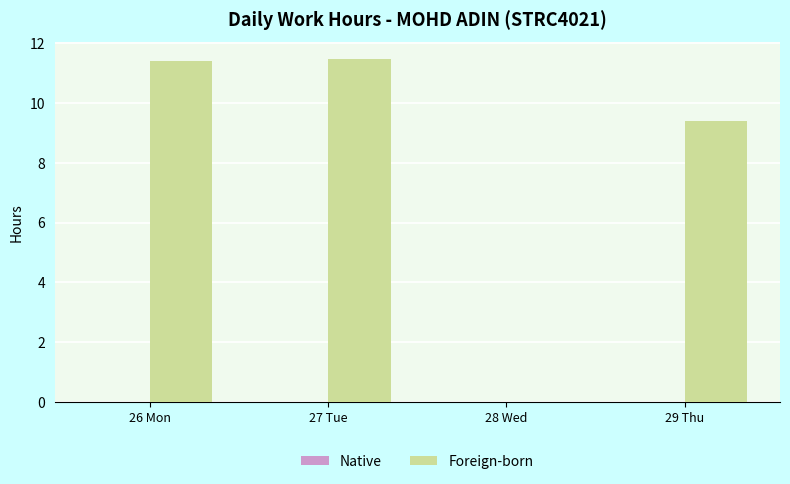

The value at 28 Wed is 0.0. True or false?

True